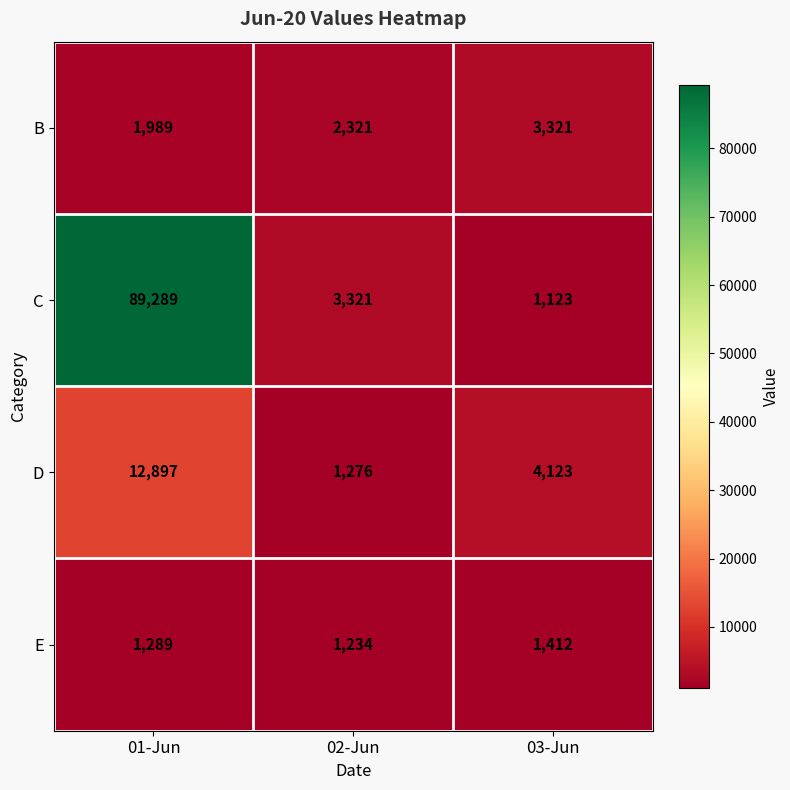

What is the total value across all series at 02-Jun?

8152